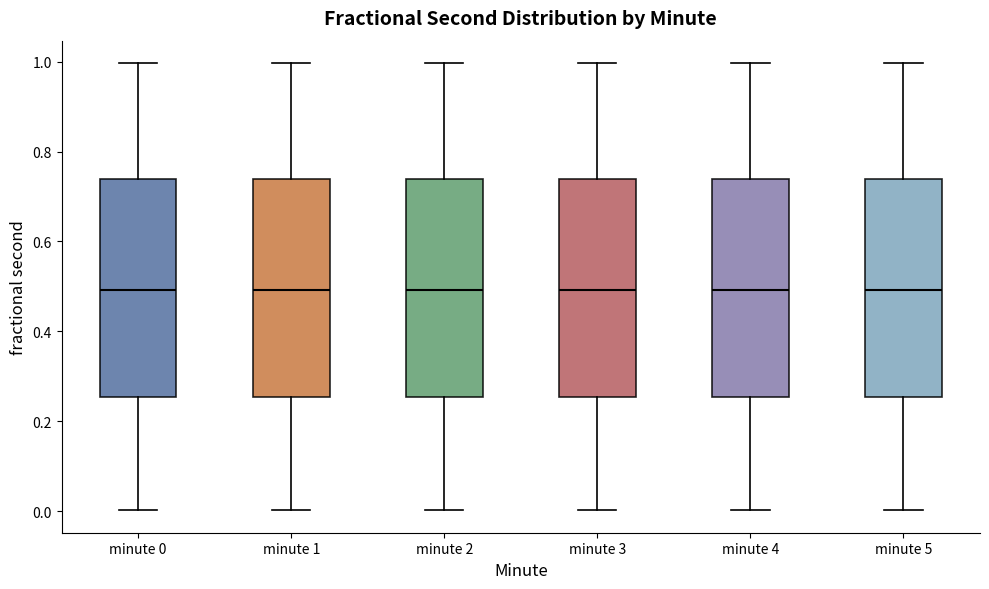

Reading left to right, read every box against the y-axis: the position of its median line, the range the box covers, and the ends of its whiskers. The values are not printed on the chart, so give them approximately, as read against the axis.

minute 0: median 0.50, box 0.26 to 0.74, whiskers 0.00 to 1.00
minute 1: median 0.50, box 0.26 to 0.74, whiskers 0.00 to 1.00
minute 2: median 0.50, box 0.26 to 0.74, whiskers 0.00 to 1.00
minute 3: median 0.50, box 0.26 to 0.74, whiskers 0.00 to 1.00
minute 4: median 0.50, box 0.26 to 0.74, whiskers 0.00 to 1.00
minute 5: median 0.50, box 0.26 to 0.74, whiskers 0.00 to 1.00